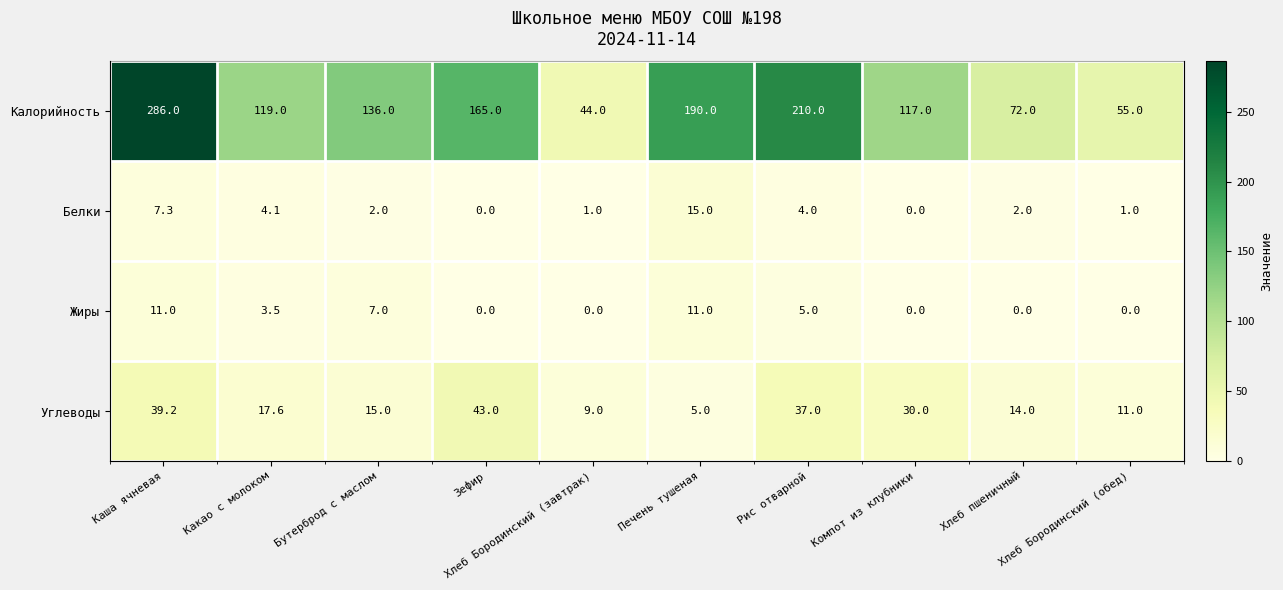

At which category is the sum across all series the highest?

Каша ячневая